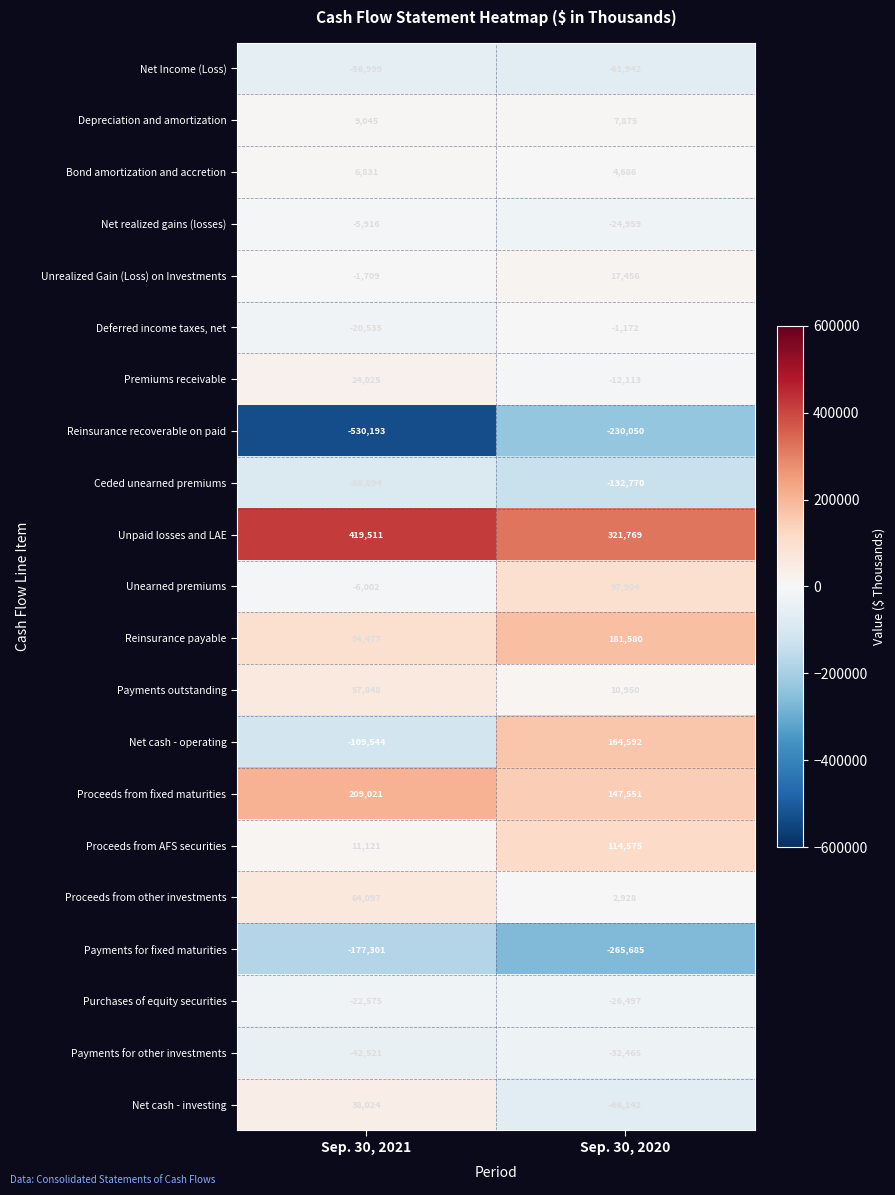

The Reinsurance payable series shows 280672 at Sep. 30, 2020. True or false?

False